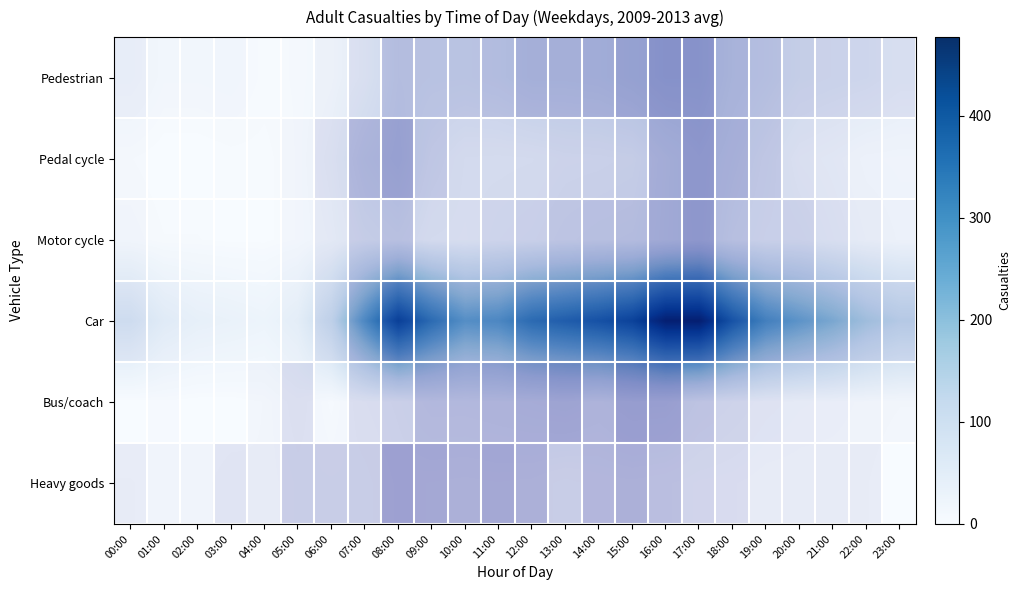

How many data points in row_2 are less than 26?

12